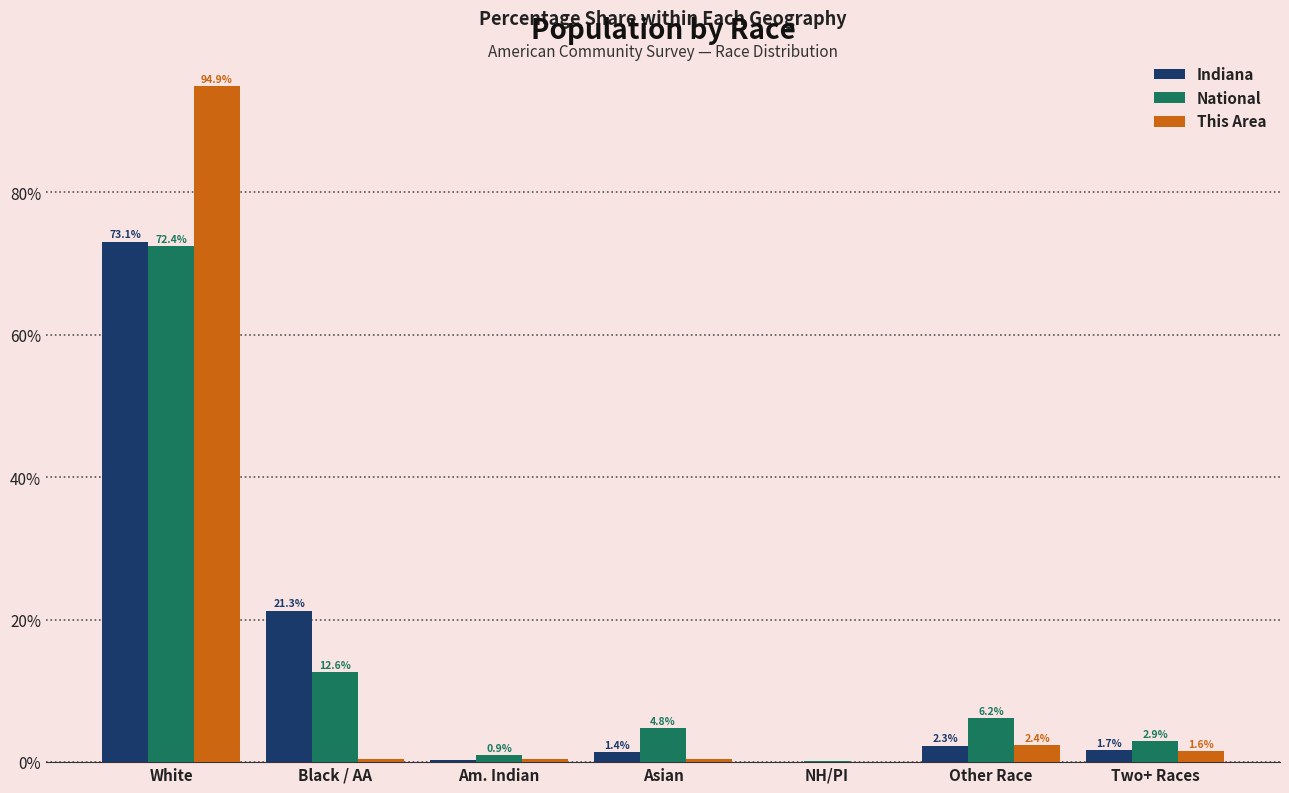

At which category is the sum across all series the highest?

White